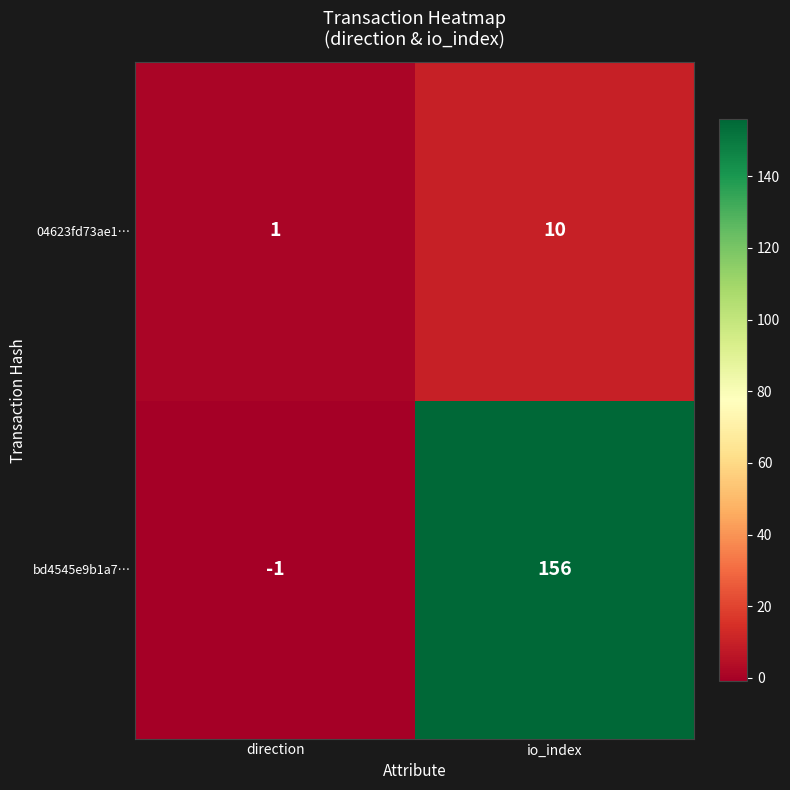

What is the sum of the bd4545e9b1a7… values at io_index and direction?

155